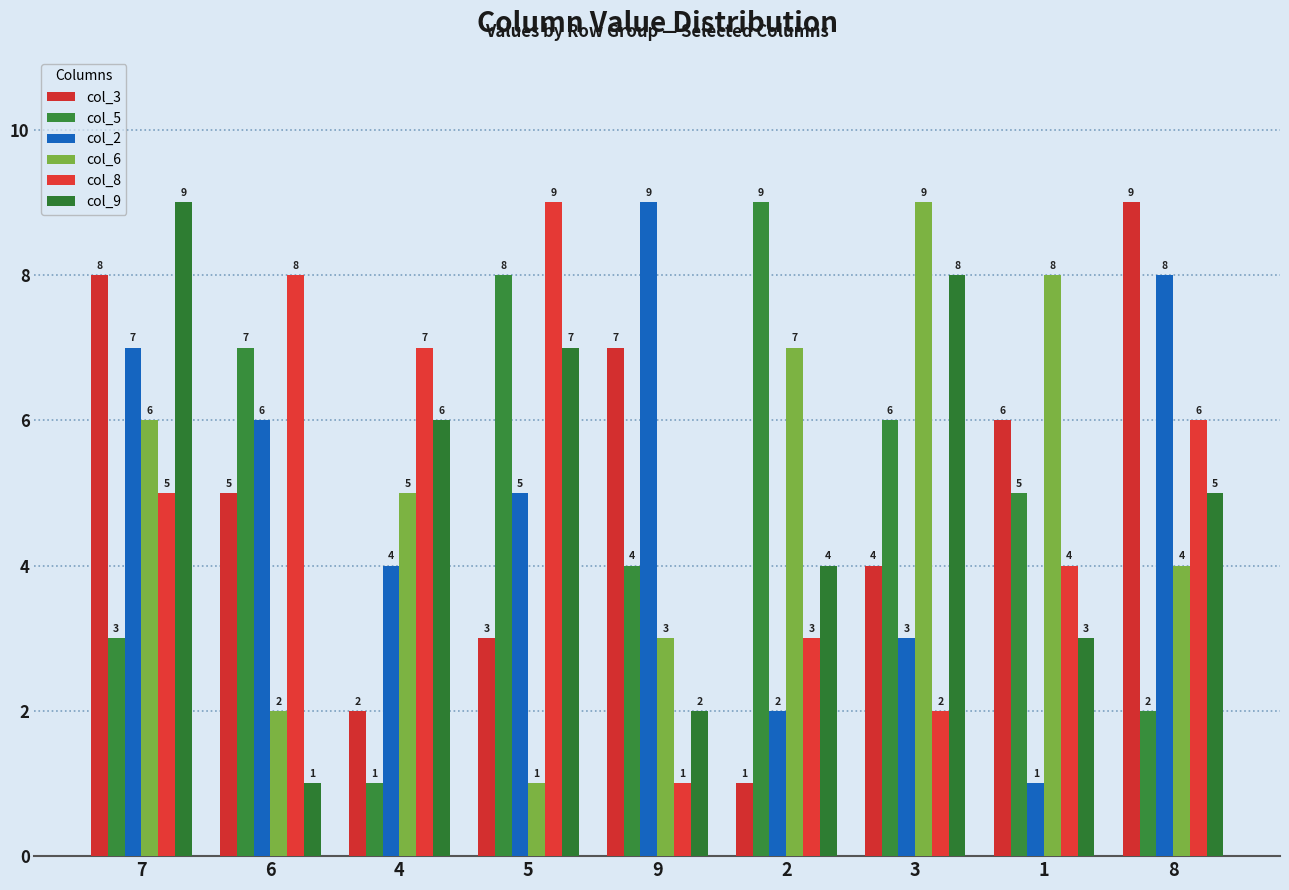

Reading left to right, transcribe all the data shown in this chart.

col_3: 7=8	6=5	4=2	5=3	9=7	2=1	3=4	1=6	8=9
col_5: 7=3	6=7	4=1	5=8	9=4	2=9	3=6	1=5	8=2
col_2: 7=7	6=6	4=4	5=5	9=9	2=2	3=3	1=1	8=8
col_6: 7=6	6=2	4=5	5=1	9=3	2=7	3=9	1=8	8=4
col_8: 7=5	6=8	4=7	5=9	9=1	2=3	3=2	1=4	8=6
col_9: 7=9	6=1	4=6	5=7	9=2	2=4	3=8	1=3	8=5